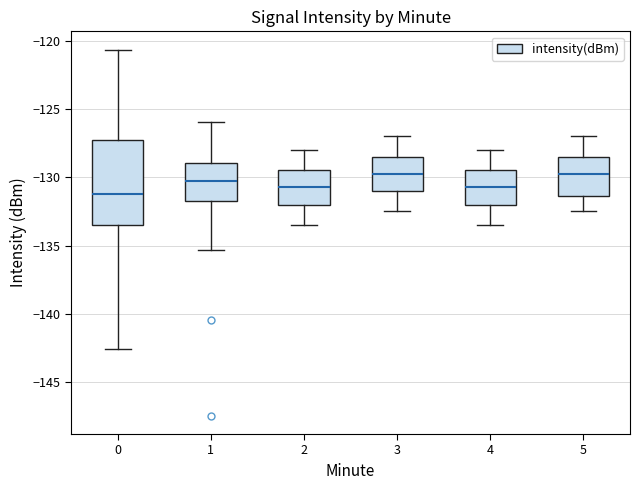

Reading left to right, read every box against the y-axis: the position of its median line, the range the box covers, and the ends of its whiskers. The values are not printed on the chart, so give them approximately, as read against the axis.

0: median -131.0, box -133.5 to -127.5, whiskers -142.5 to -120.5
1: median -130.5, box -131.5 to -129.0, whiskers -135.5 to -126.0
2: median -130.5, box -132.0 to -129.5, whiskers -133.5 to -128.0
3: median -129.5, box -131.0 to -128.5, whiskers -132.5 to -127.0
4: median -130.5, box -132.0 to -129.5, whiskers -133.5 to -128.0
5: median -129.5, box -131.5 to -128.5, whiskers -132.5 to -127.0